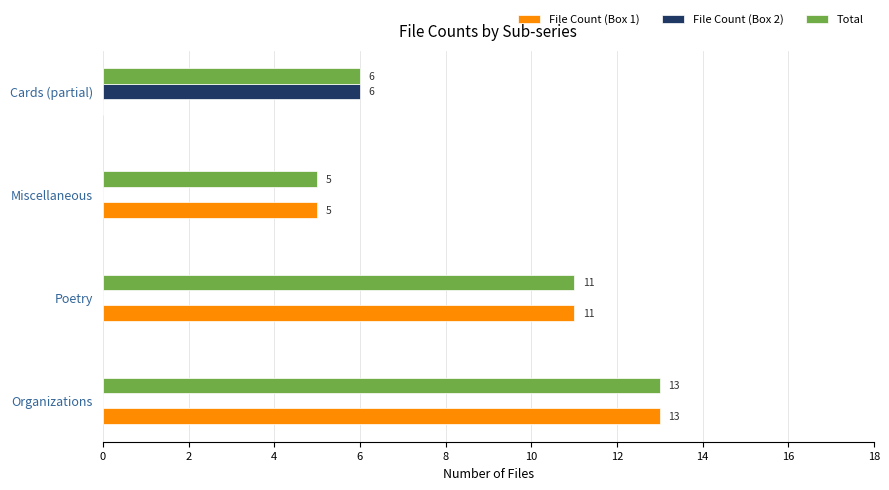

What is the sum of the Total values at Organizations and Cards (partial)?

19